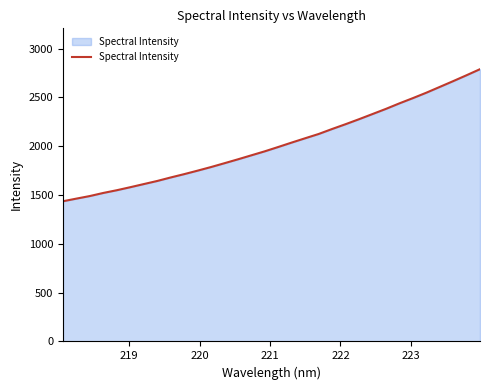

What is the smallest value displayed?

1436.6